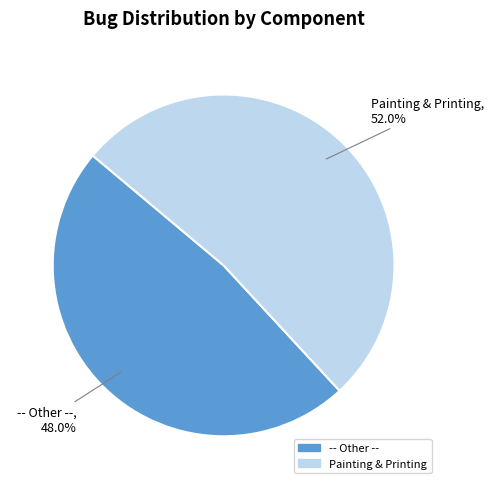

What is the largest slice in the pie chart?

Painting & Printing